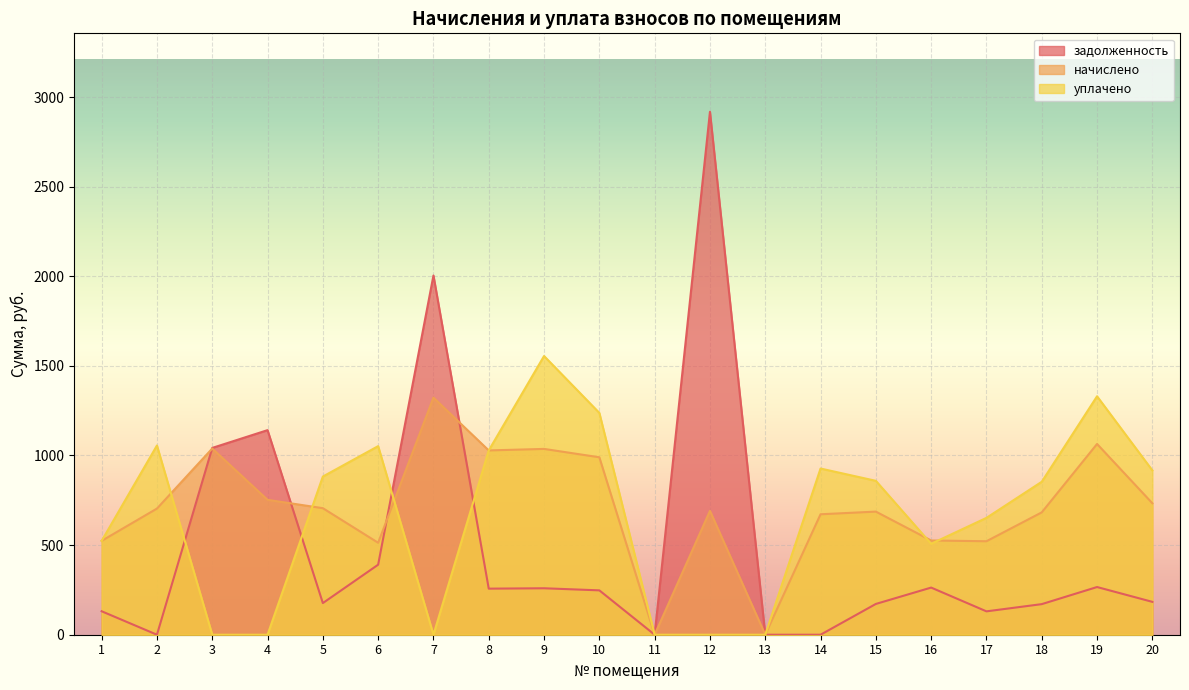

What is the greatest value displayed?

2917.6